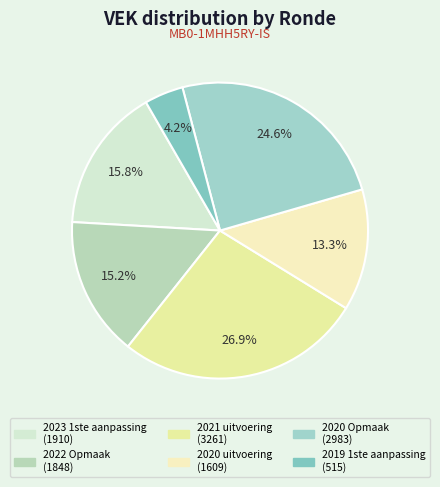

Does 2022 Opmaak account for over 50% of the chart?

No